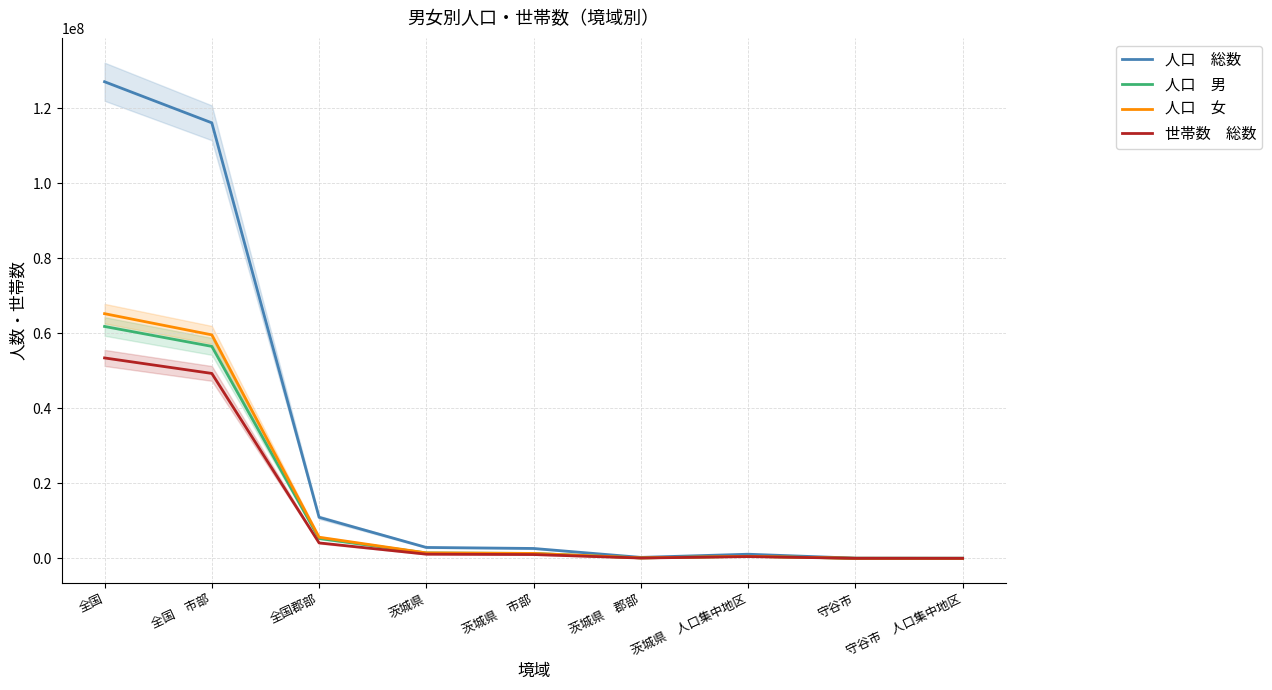

Which series has the largest total across all categories?

人口　総数